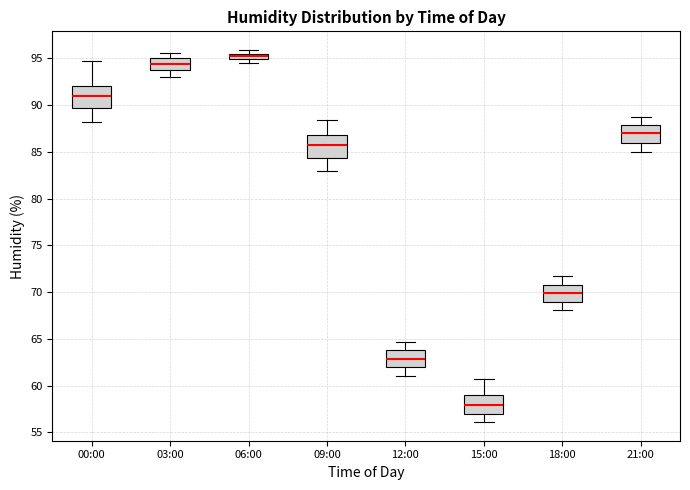

Where does the median line of the box for 03:00 sit on the y-axis? The values are not printed on the chart, so give them approximately, as read against the axis.

94.5